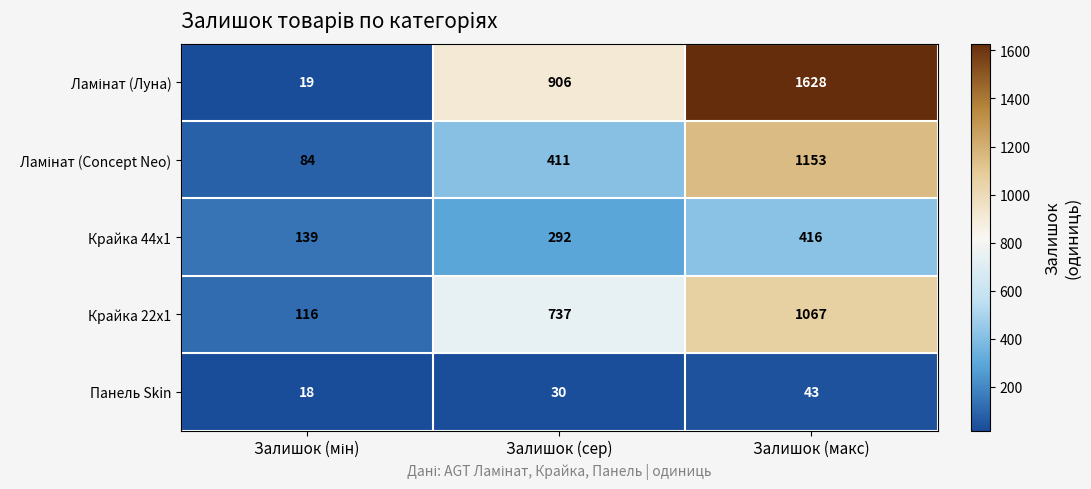

Count the Панель Skin values in the range 18 to 43.

3